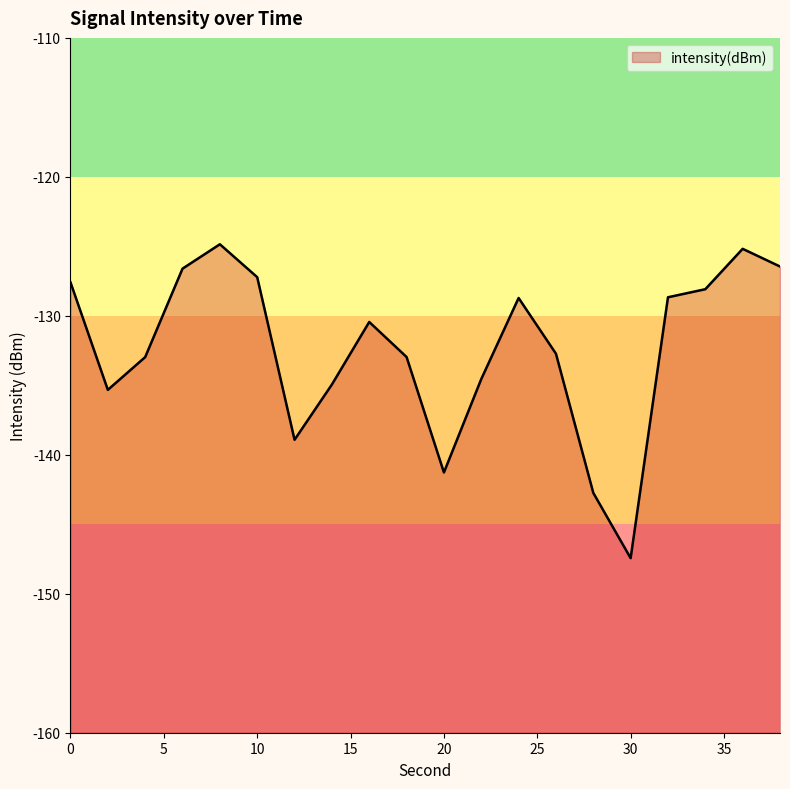

Reading left to right, list all the values displayed in this chart.

-127.6	-135.3	-133.0	-126.6	-124.9	-127.2	-138.9	-134.9	-130.4	-133.0	-141.3	-134.6	-128.7	-132.7	-142.7	-147.4	-128.7	-128.1	-125.2	-126.5